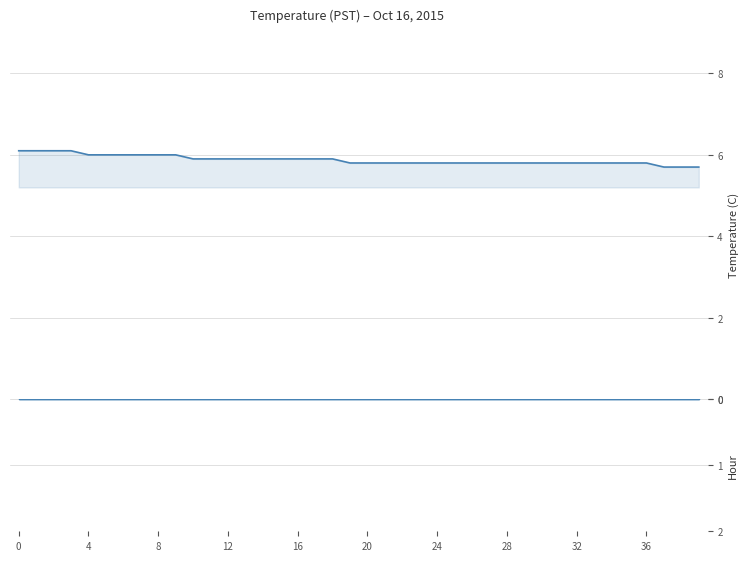

At which label is the value closest to 5?

37